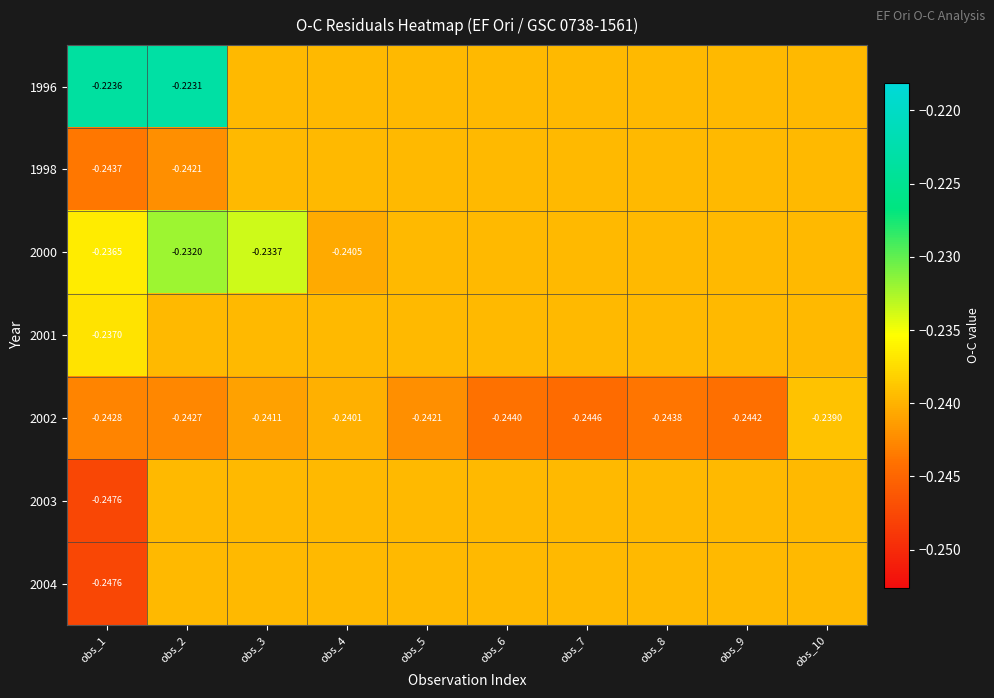

Rank the series by their maximum value, from lowest to highest.

1998, 2003, 2004, 2002, 2001, 2000, 1996